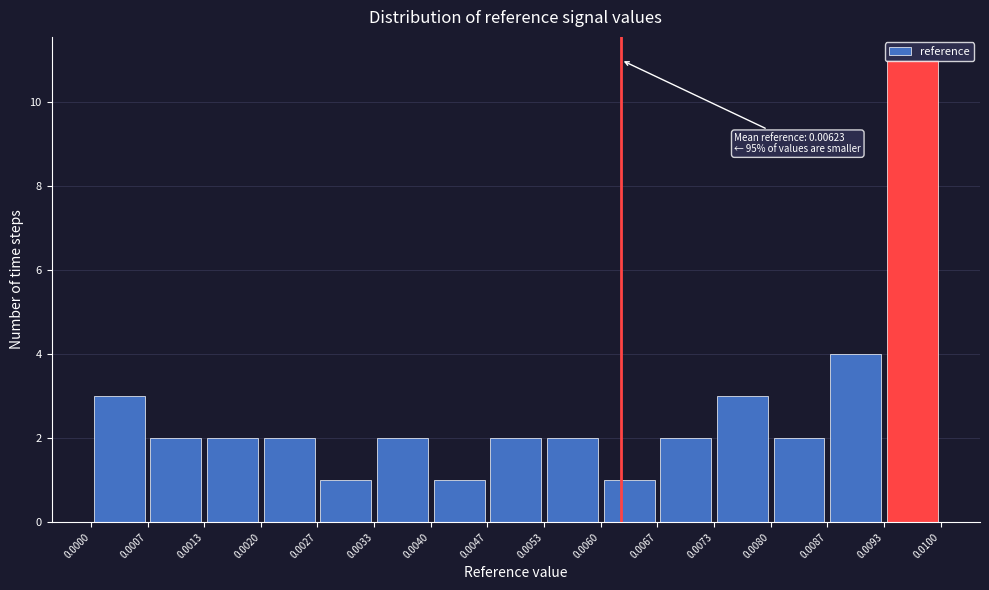

Which range on the x-axis has the tallest bar?

0.0093 to 0.0100